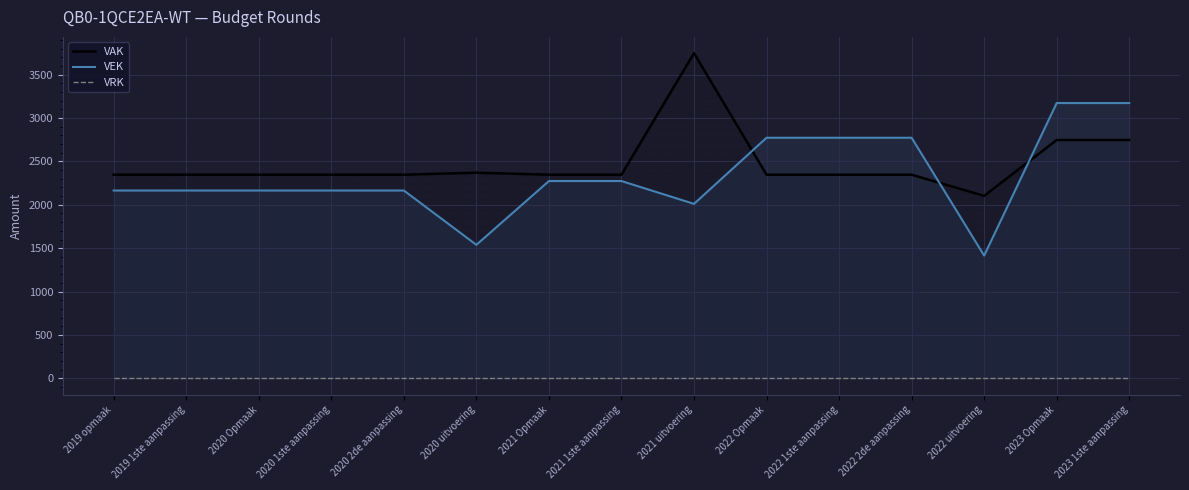

What is the value of the VAK point at the 1st from the left?

2347